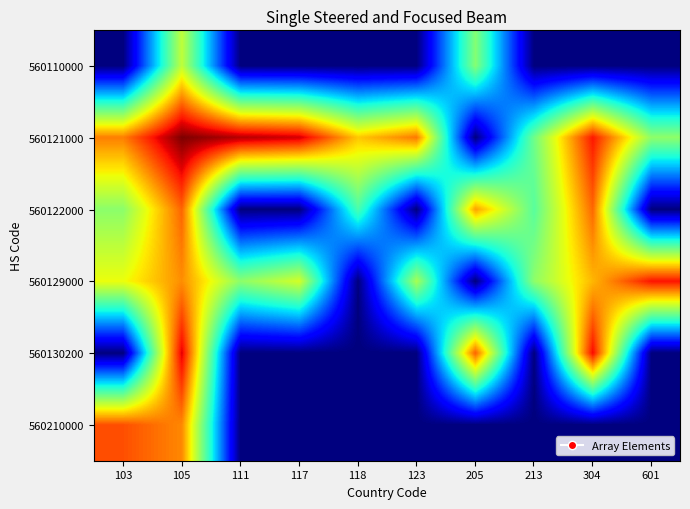

What is the total value across all series at 117?

22.3